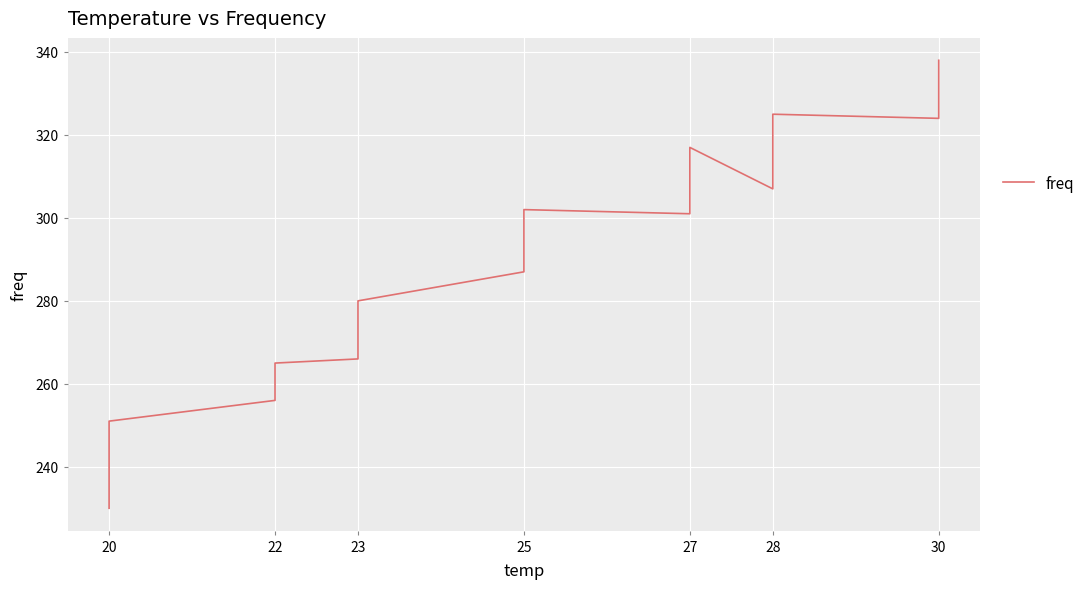

Which category has the lowest value across all series?

20